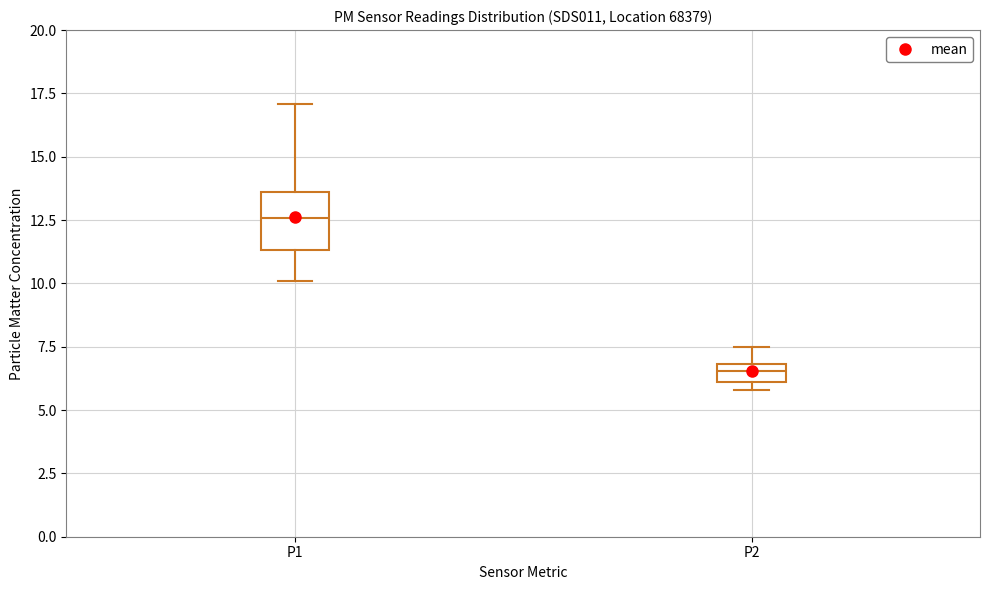

Which box is the tallest, from its lower edge to its upper edge?

P1